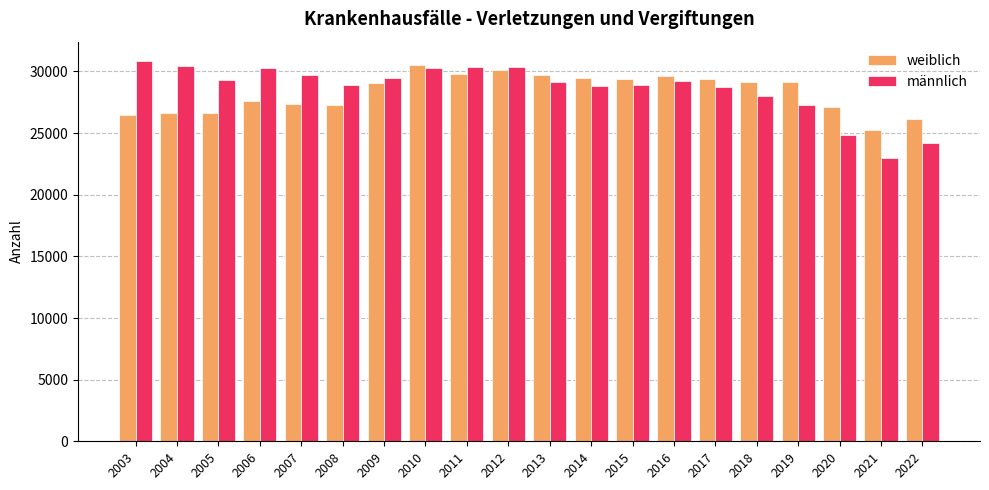

What value does the weiblich series have at 2013, to the nearest 100?

29700